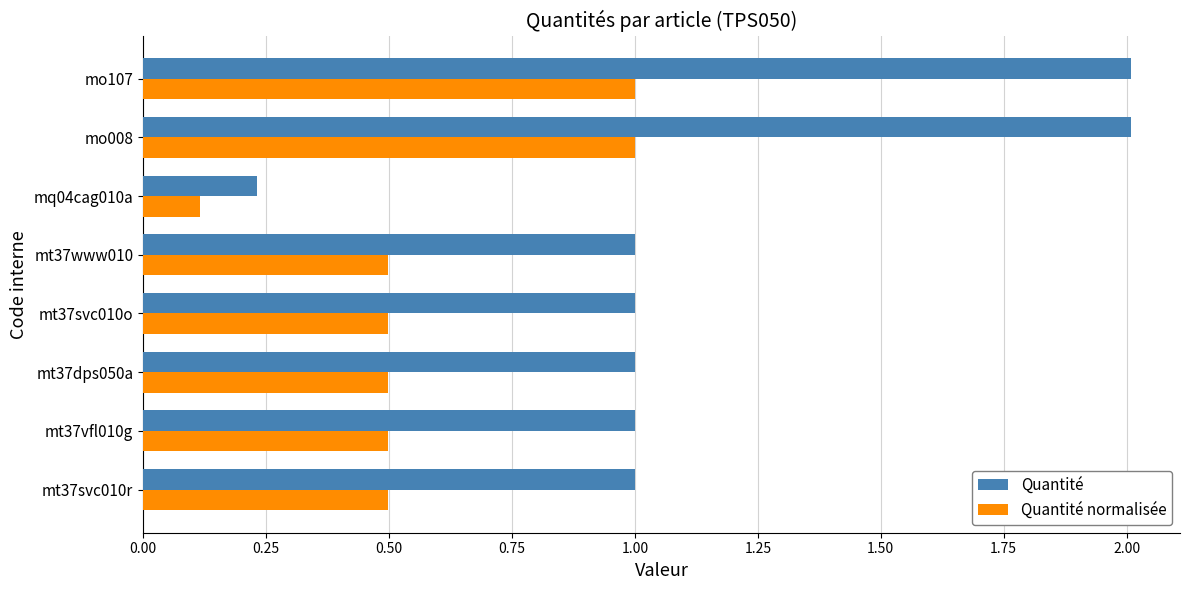

What is the highest value of the Quantité series?

2.0